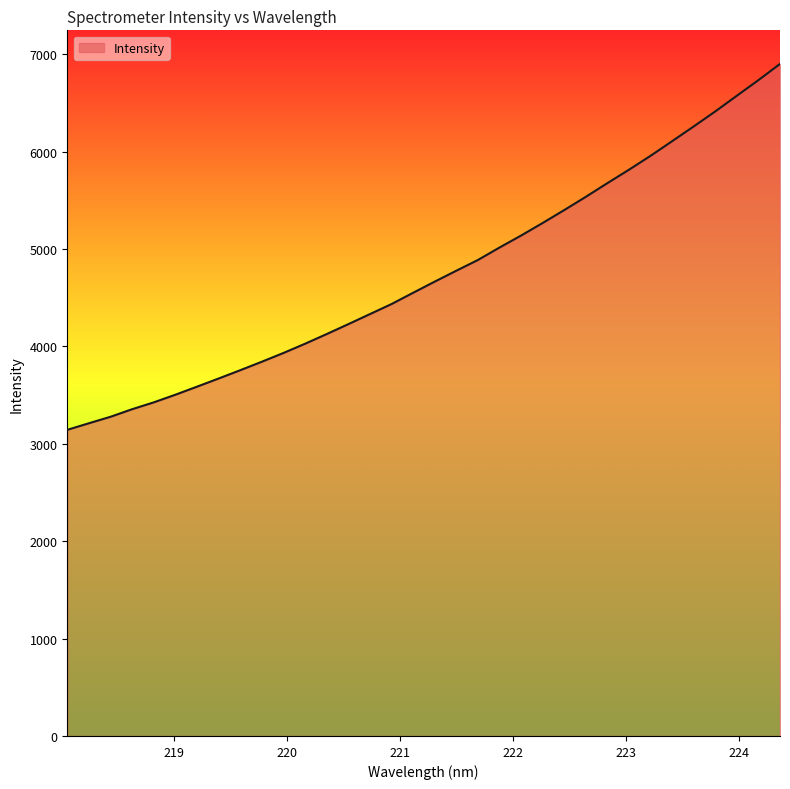

How many values are below 4664?

17